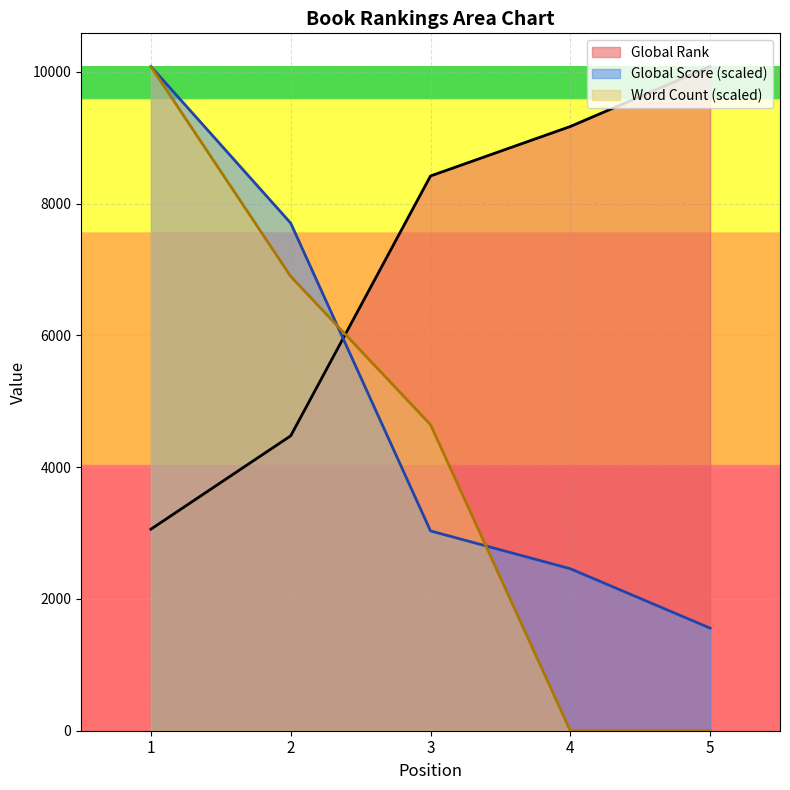

What is the value of the Global Rank point at the 3rd from the left?

8420.0